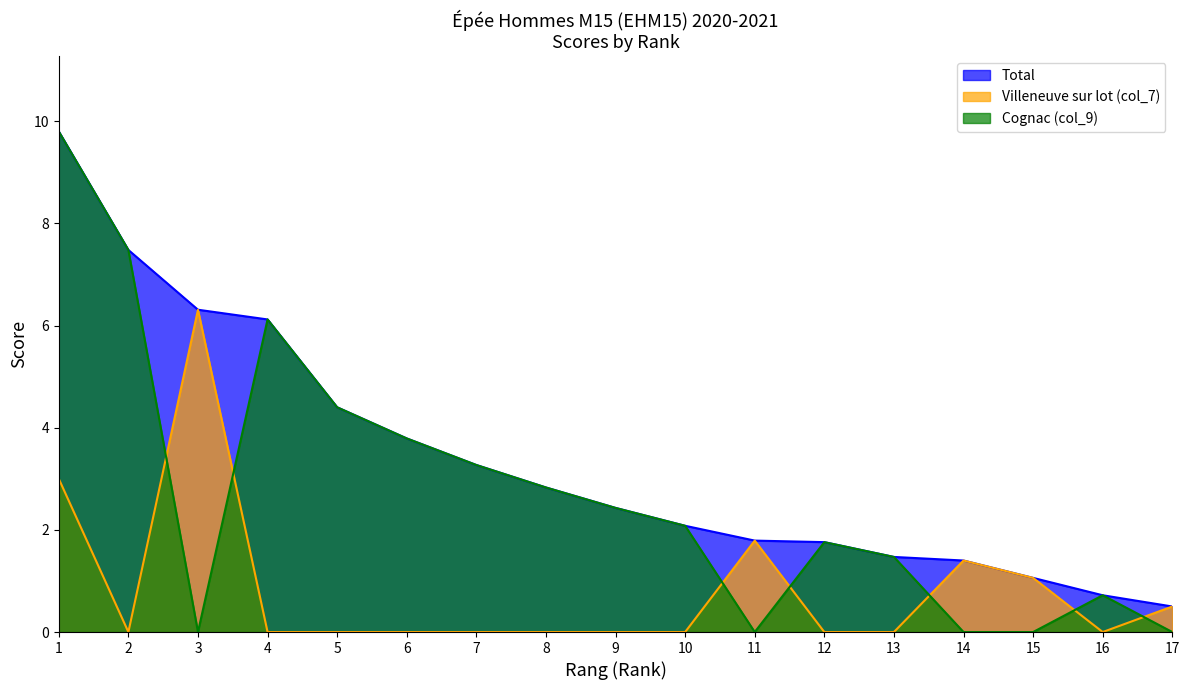

Where does the Total series first go above 2?

1